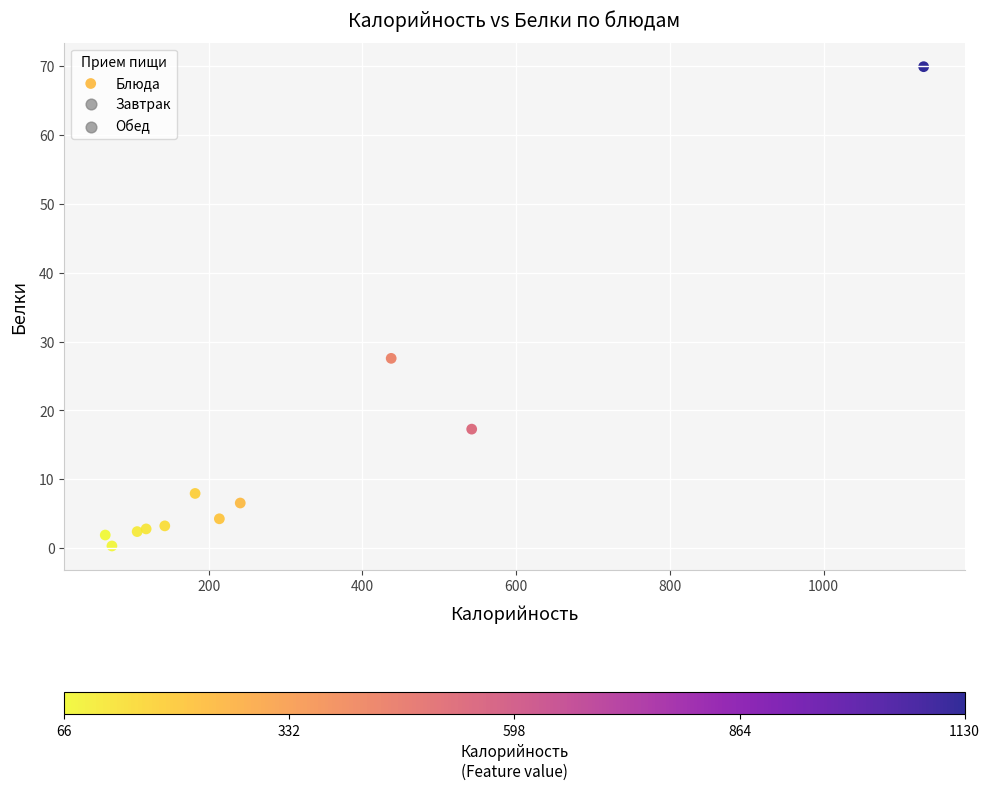

What Y value in the scatter plot is closest to 35?

27.6